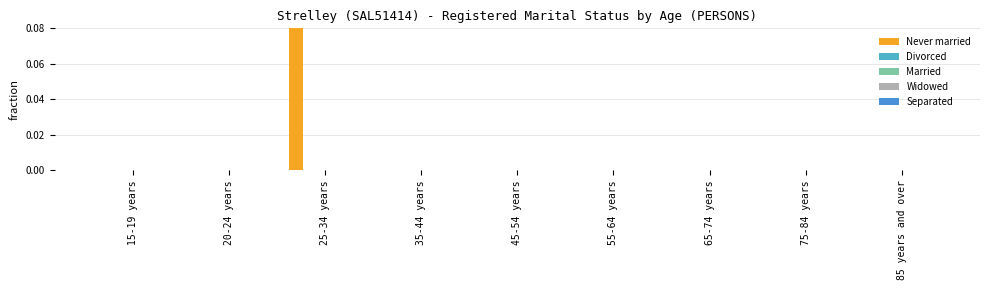

What is the label of the 8th bar from the left?

75-84 years